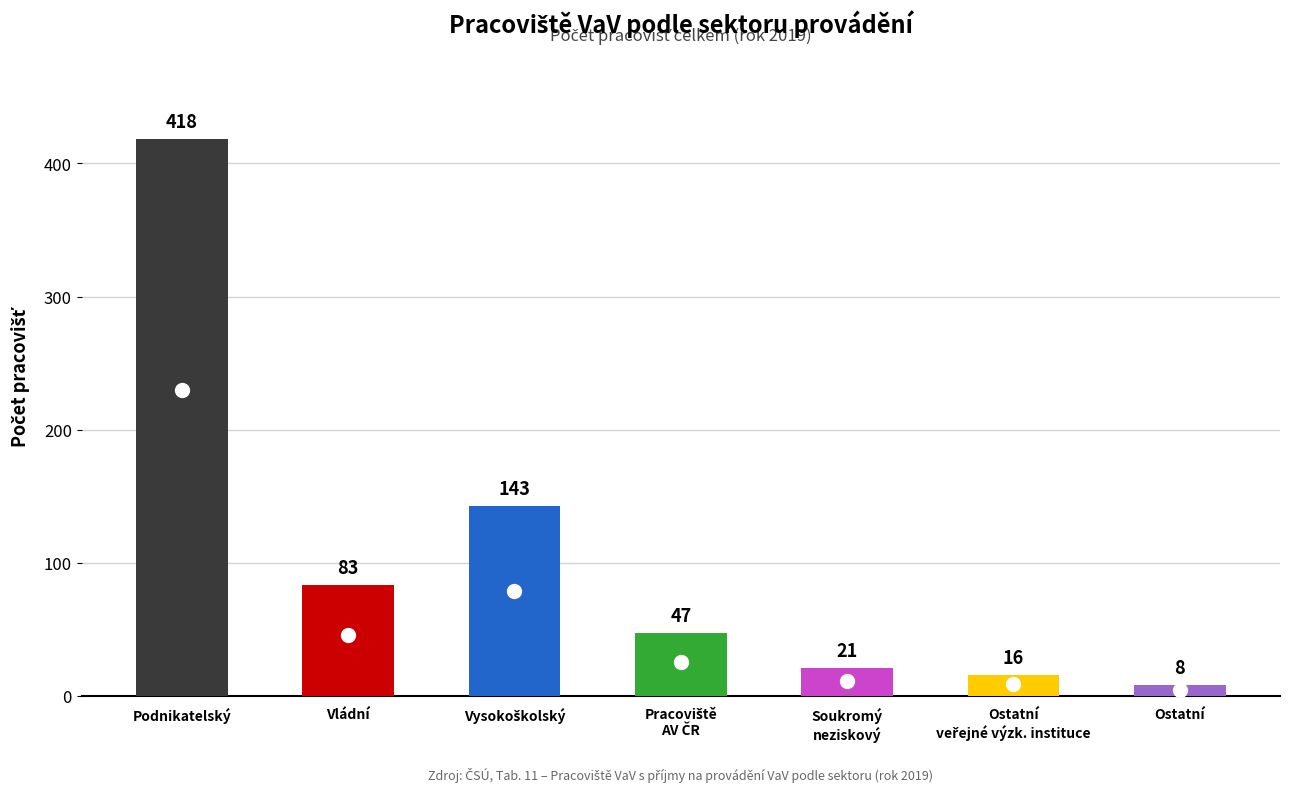

At which label does the data first exceed 47?

Podnikatelský